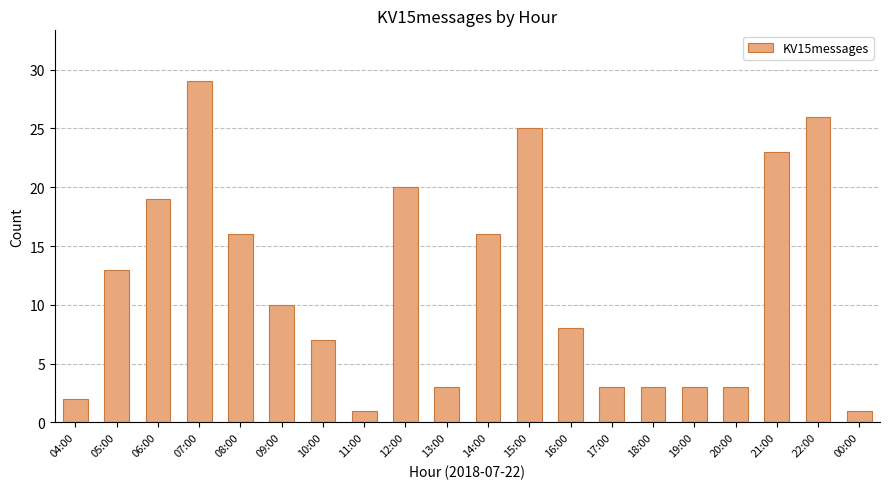

What position from the left is 18:00?

15